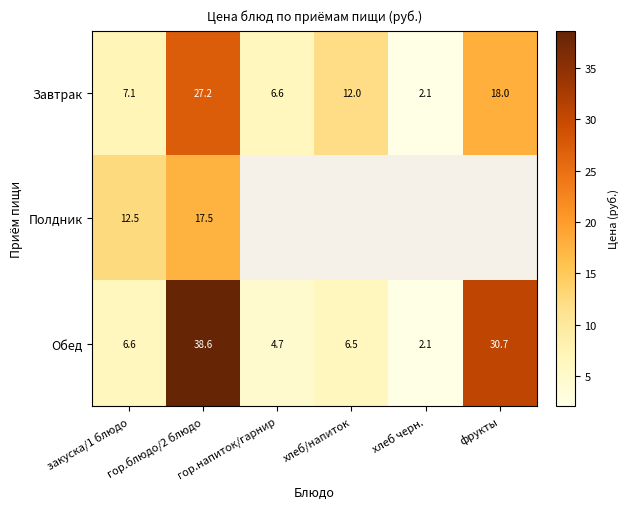

Read the Завтрак value at закуска/1 блюдо.

7.1